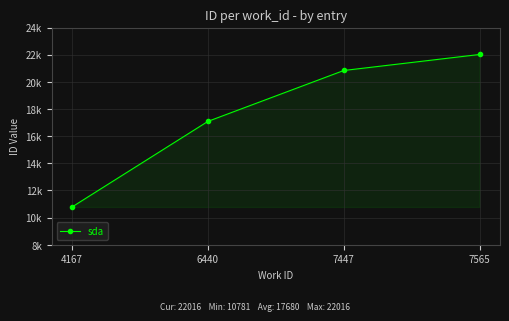

At which label is the value closest to 16398?

6440